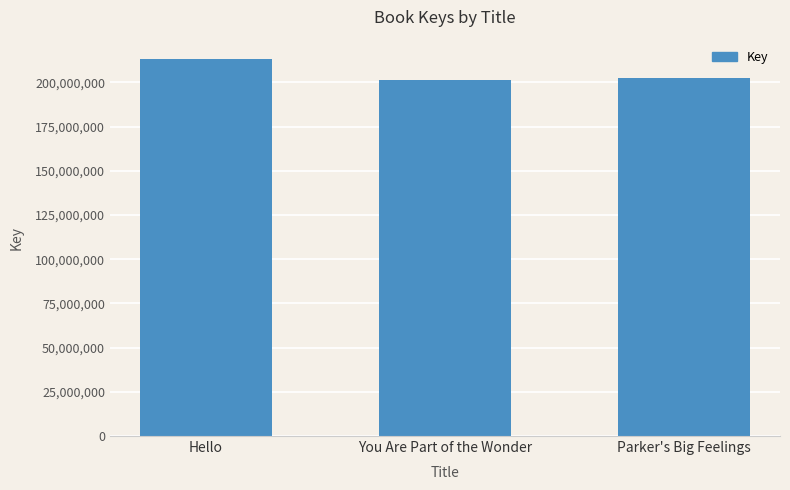

What is the change in value from Hello to Parker's Big Feelings?

-11156582